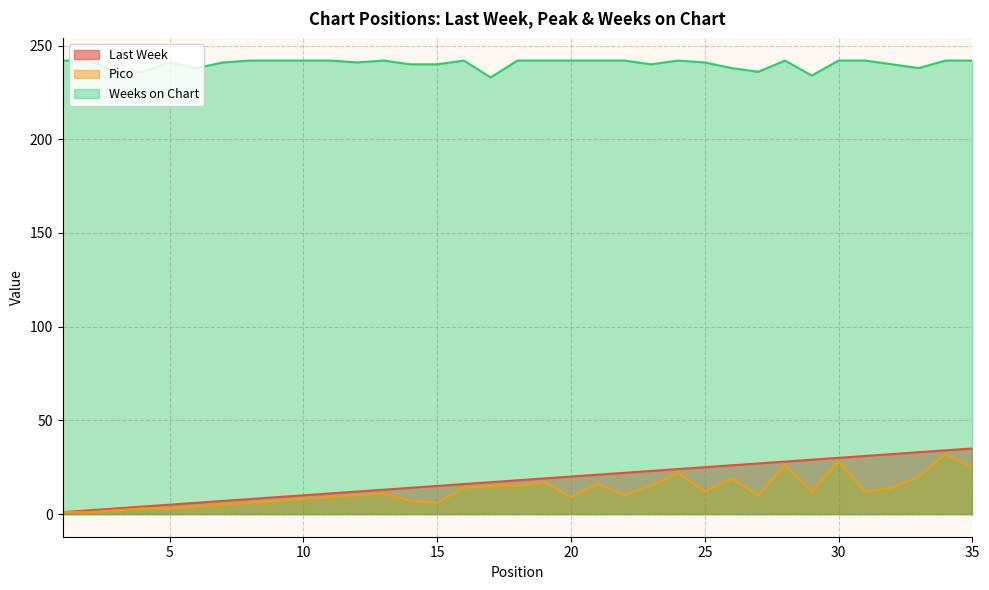

At how many categories does at least one series exceed 165?

35